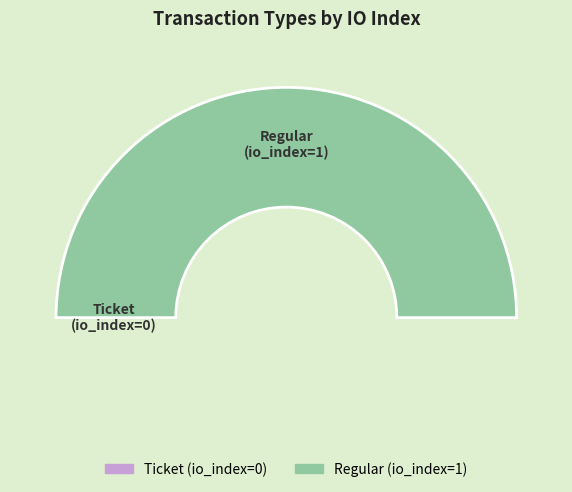

Which has a higher value, Ticket or Regular?

Regular